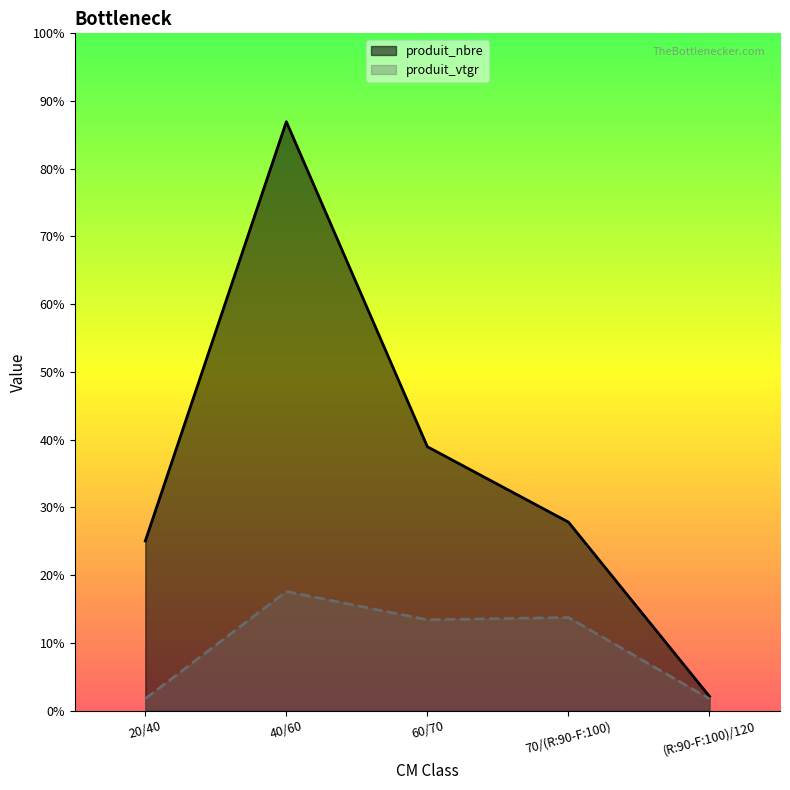

Between 40/60 and (R:90-F:100)/120, which is larger?

40/60